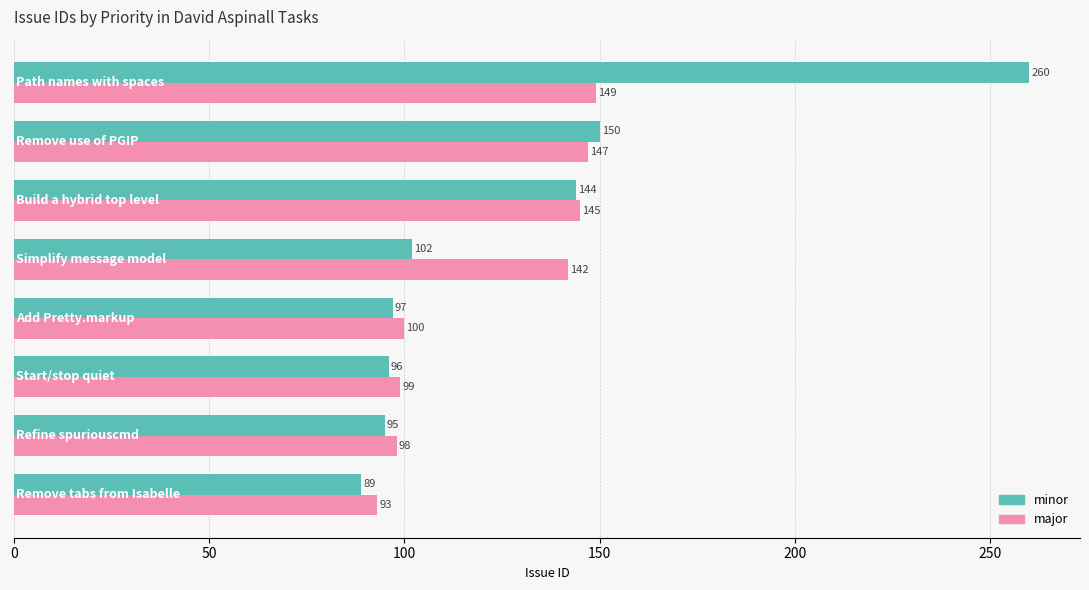

What is the difference between the maximum and minimum values in the minor series?

171